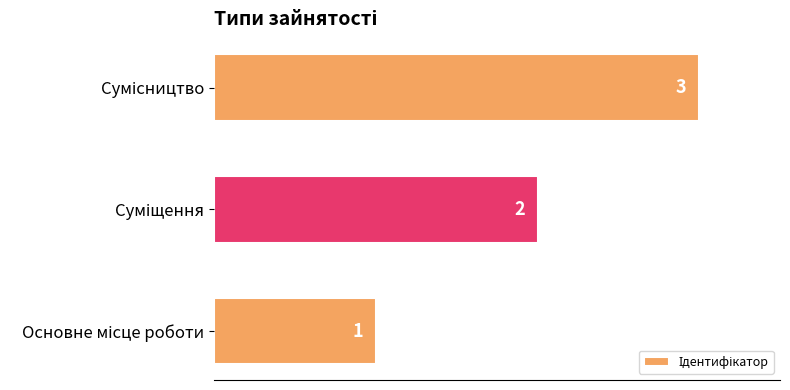

What is the greatest value displayed?

3